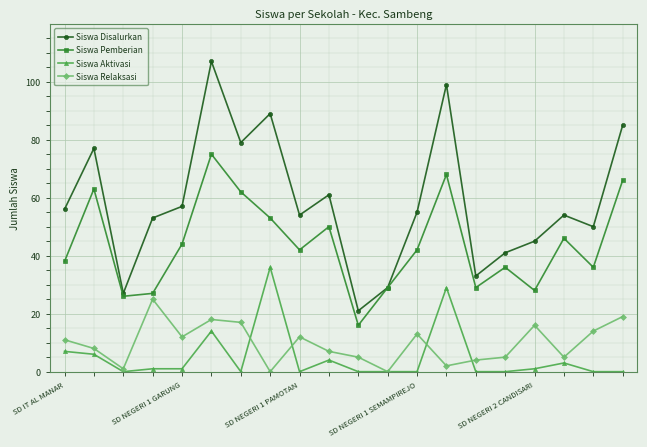

How many lines are shown in the chart?

4